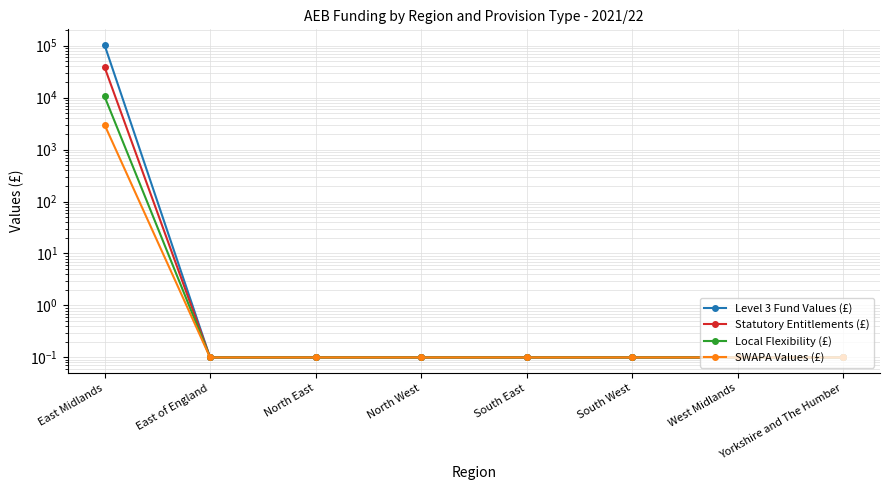

True or false: Level 3 Fund Values (£) and Local Flexibility (£) intersect in this chart.

False